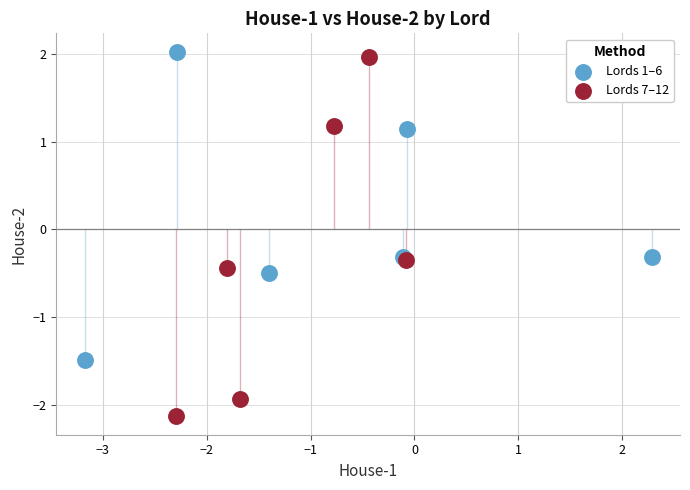

Which series reaches the maximum Y coordinate?

Lords 1–6